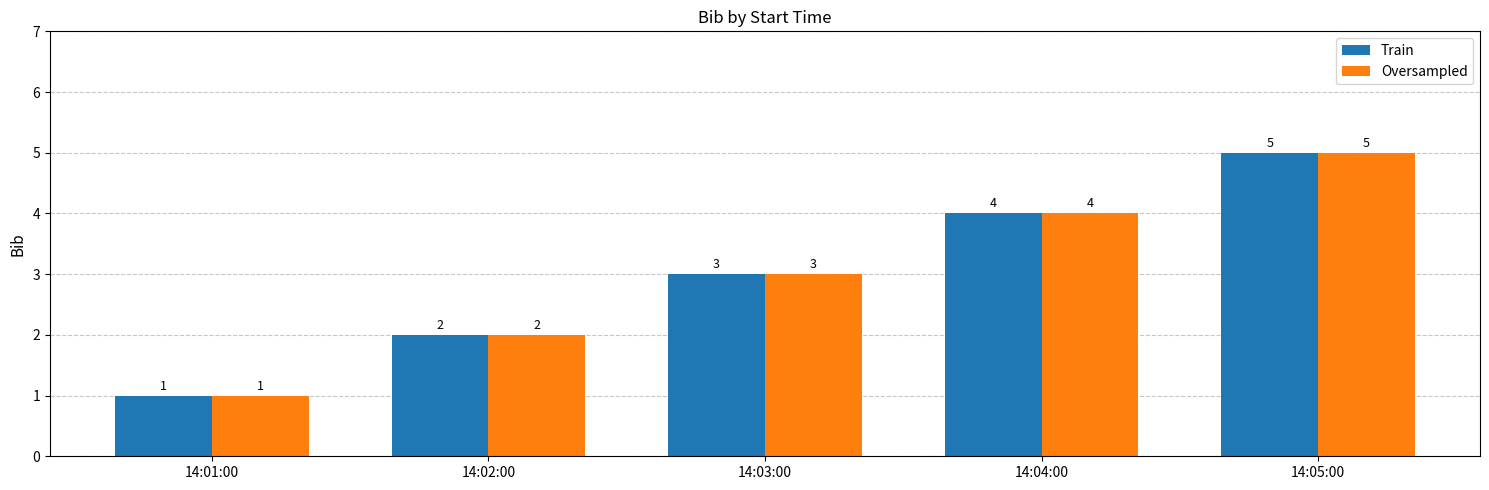

The Train series shows 2 at 14:03:00. True or false?

False